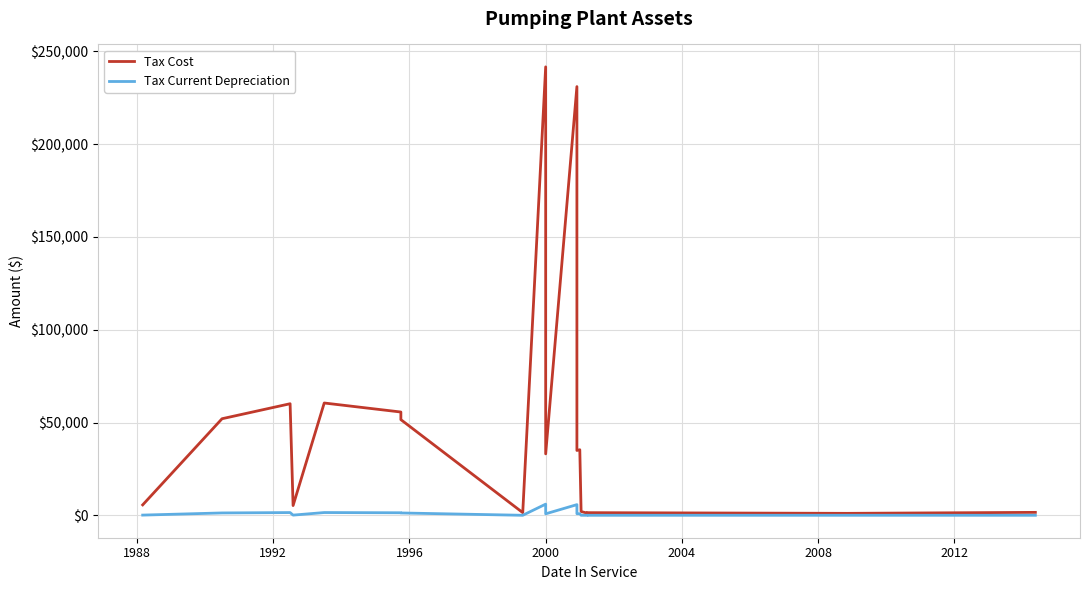

List the series in order of their overall mean, lowest first.

Tax Current Depreciation, Tax Cost